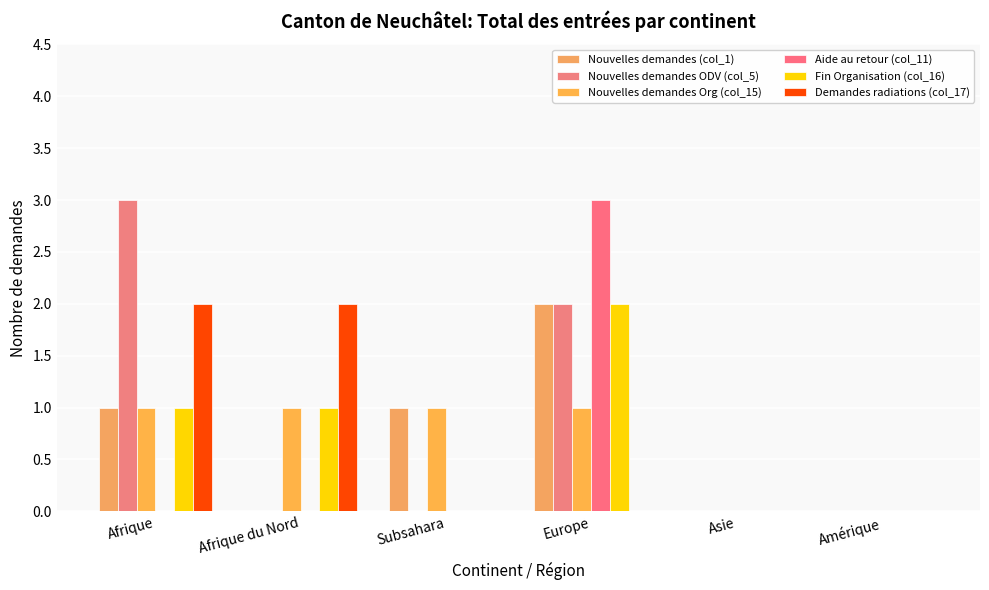

How many groups of bars are there?

6